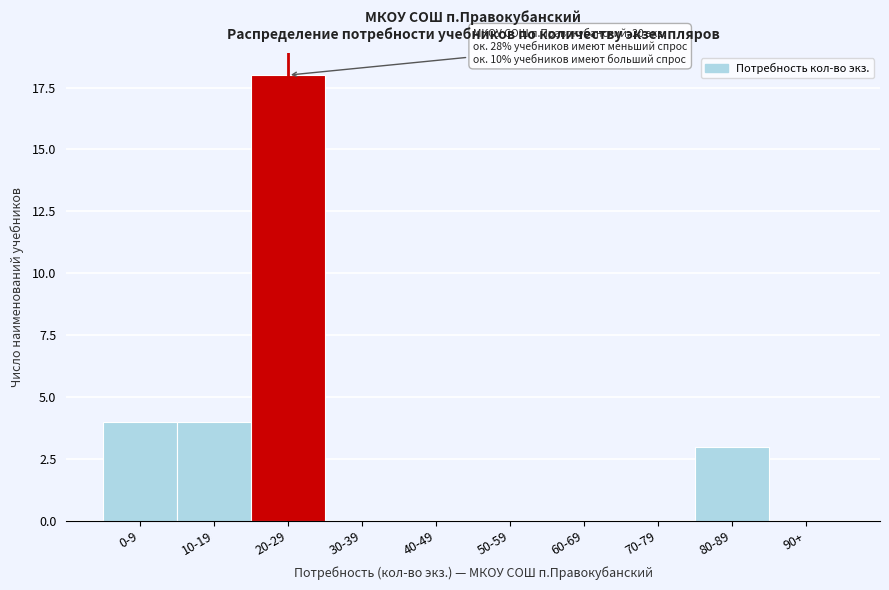

Reading right to left, what are all the values shown in this chart?

90+=0	80-89=3	70-79=0	60-69=0	50-59=0	40-49=0	30-39=0	20-29=18	10-19=4	0-9=4